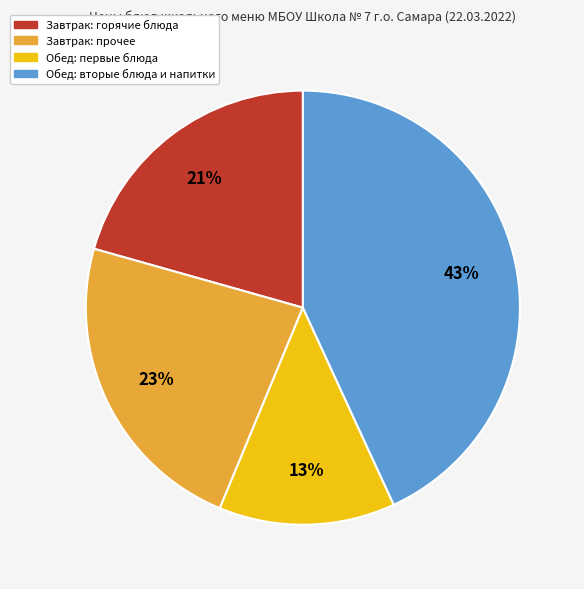

The Завтрак: горячие блюда slice represents 31% of the pie. True or false?

False